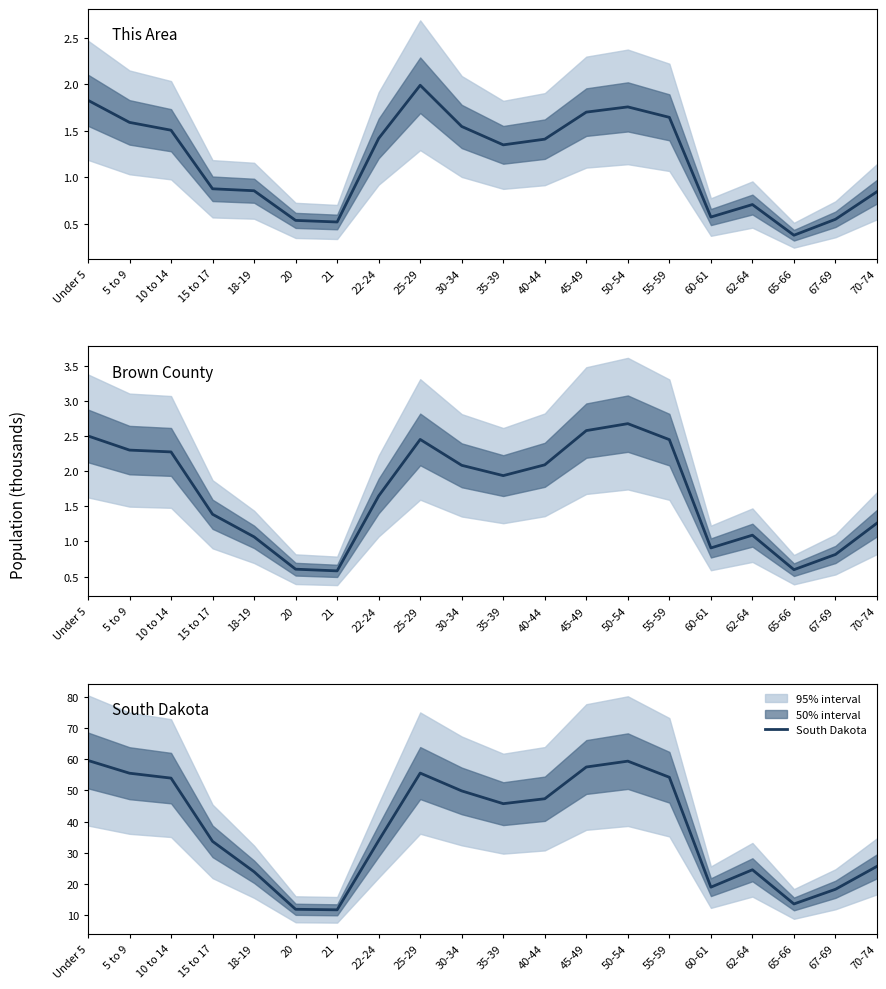

List the series in order of their peak value, highest first.

South Dakota, Brown County, This Area